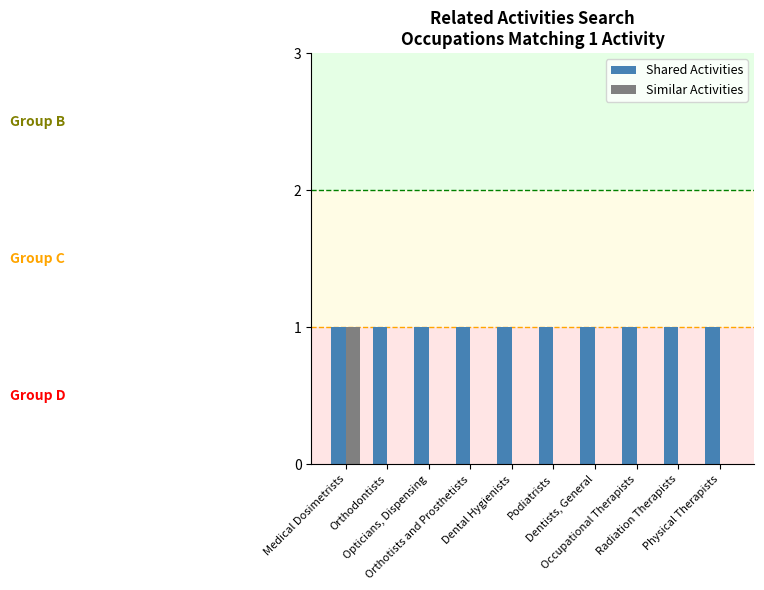

The value of Shared Activities at Dentists, General is 1. True or false?

True